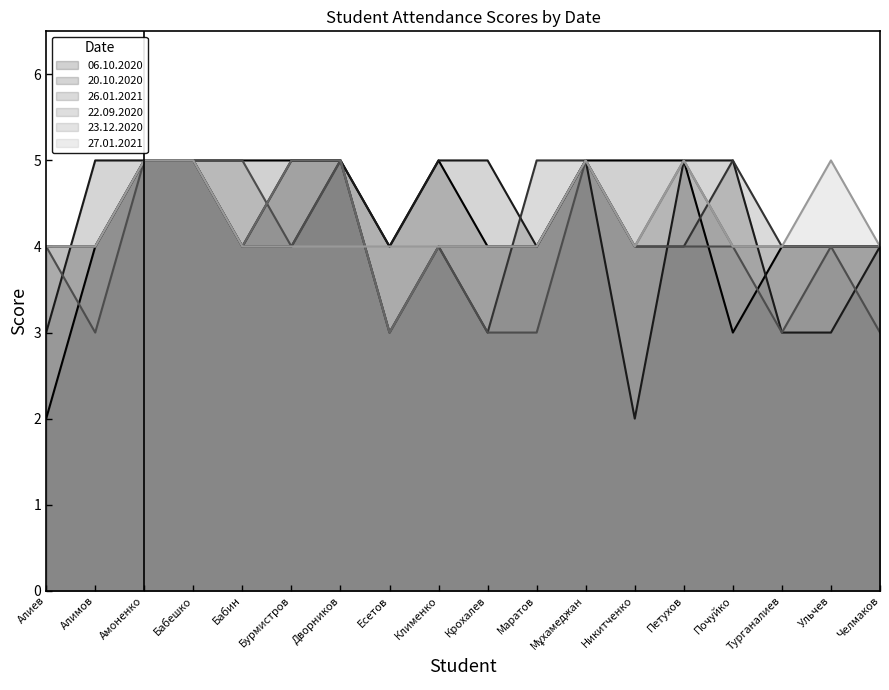

Reading left to right, what are all the values shown in this chart?

06.10.2020: Алиев=2	Алимов=4	Амоненко=5	Бабешко=5	Бабин=5	Бурмистров=5	Дворников=5	Есетов=4	Клименко=5	Крохалев=4	Маратов=4	Мұхамеджан=5	Никитченко=5	Петухов=5	Почуйко=3	Турганалиев=4	Ульчев=4	Челмаков=4
20.10.2020: Алиев=3	Алимов=5	Амоненко=5	Бабешко=5	Бабин=4	Бурмистров=5	Дворников=5	Есетов=4	Клименко=5	Крохалев=5	Маратов=4	Мұхамеджан=5	Никитченко=2	Петухов=5	Почуйко=5	Турганалиев=3	Ульчев=3	Челмаков=4
26.01.2021: Алиев=4	Алимов=4	Амоненко=5	Бабешко=5	Бабин=4	Бурмистров=4	Дворников=5	Есетов=3	Клименко=4	Крохалев=3	Маратов=5	Мұхамеджан=5	Никитченко=4	Петухов=4	Почуйко=5	Турганалиев=4	Ульчев=4	Челмаков=4
22.09.2020: Алиев=4	Алимов=3	Амоненко=5	Бабешко=5	Бабин=5	Бурмистров=4	Дворников=5	Есетов=3	Клименко=4	Крохалев=3	Маратов=3	Мұхамеджан=5	Никитченко=4	Петухов=4	Почуйко=4	Турганалиев=3	Ульчев=4	Челмаков=3
23.12.2020: Алиев=4	Алимов=4	Амоненко=5	Бабешко=5	Бабин=4	Бурмистров=5	Дворников=5	Есетов=3	Клименко=4	Крохалев=4	Маратов=4	Мұхамеджан=5	Никитченко=4	Петухов=5	Почуйко=4	Турганалиев=4	Ульчев=4	Челмаков=4
27.01.2021: Алиев=4	Алимов=4	Амоненко=5	Бабешко=5	Бабин=4	Бурмистров=4	Дворников=4	Есетов=4	Клименко=4	Крохалев=4	Маратов=4	Мұхамеджан=5	Никитченко=4	Петухов=5	Почуйко=4	Турганалиев=4	Ульчев=5	Челмаков=4